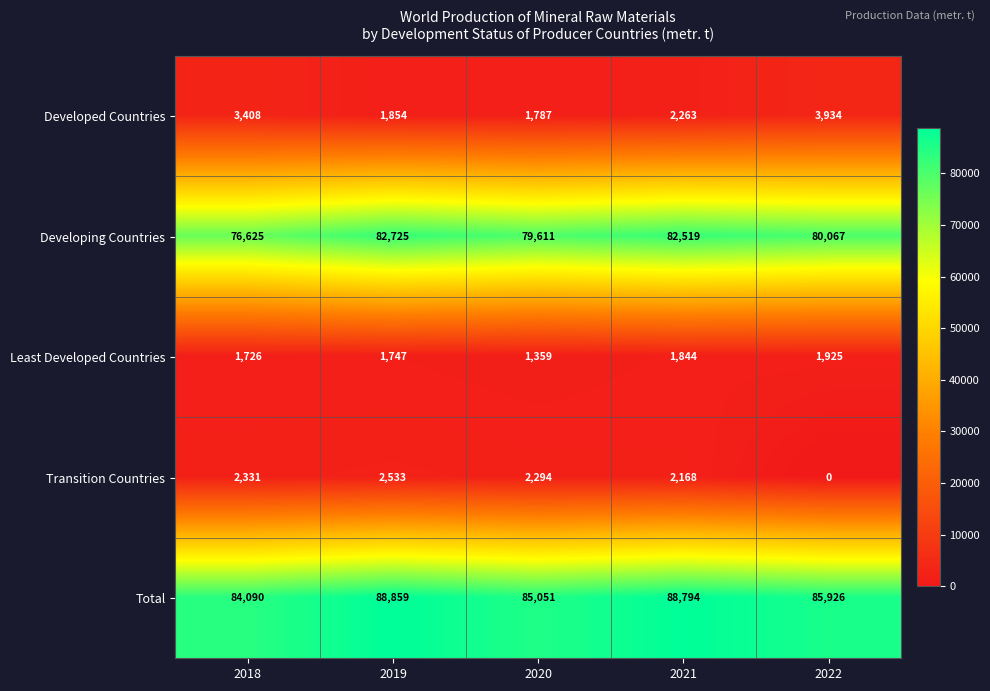

Is it true that Developed Countries equals 1787 at 2020?

True